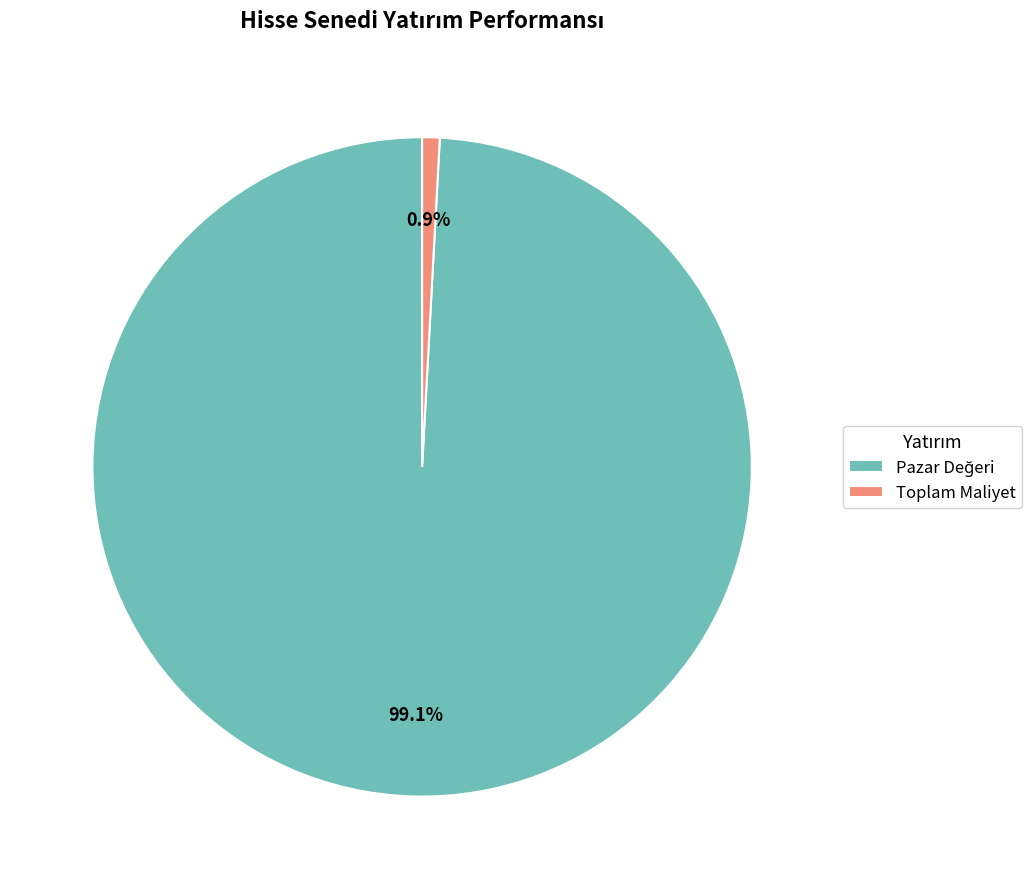

The Toplam Maliyet slice represents 1% of the pie. True or false?

True